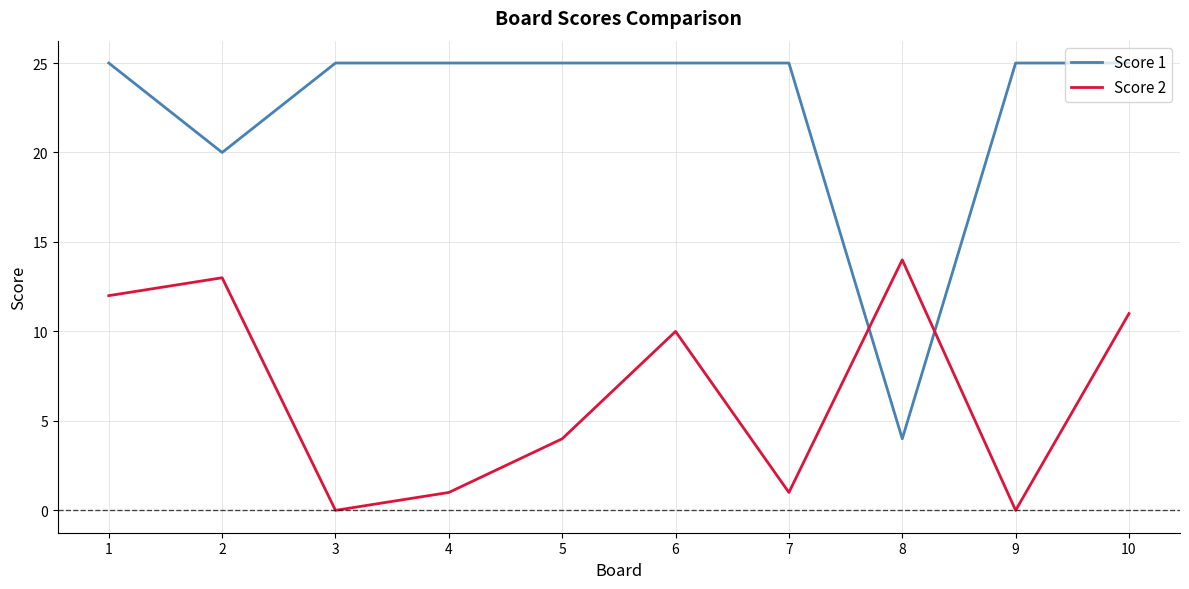

After their last crossing, which series has the higher values: Score 1 or Score 2?

Score 1